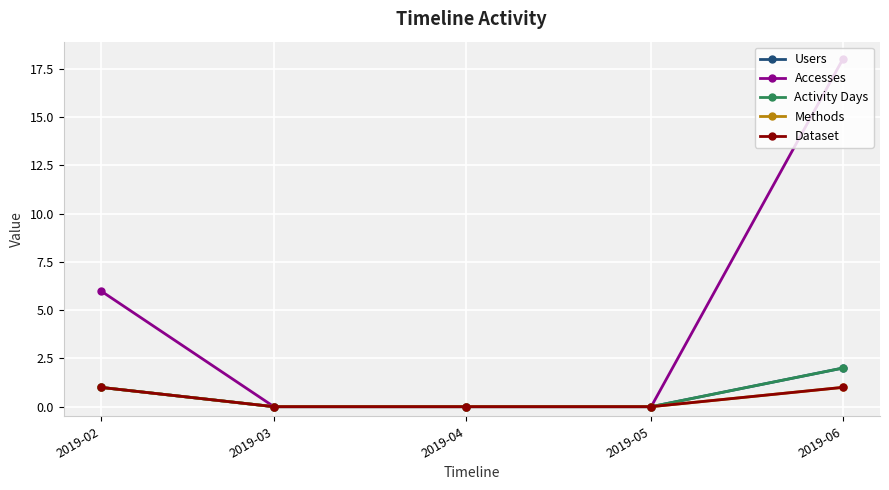

Is this an area chart (filled region under the line)?

No